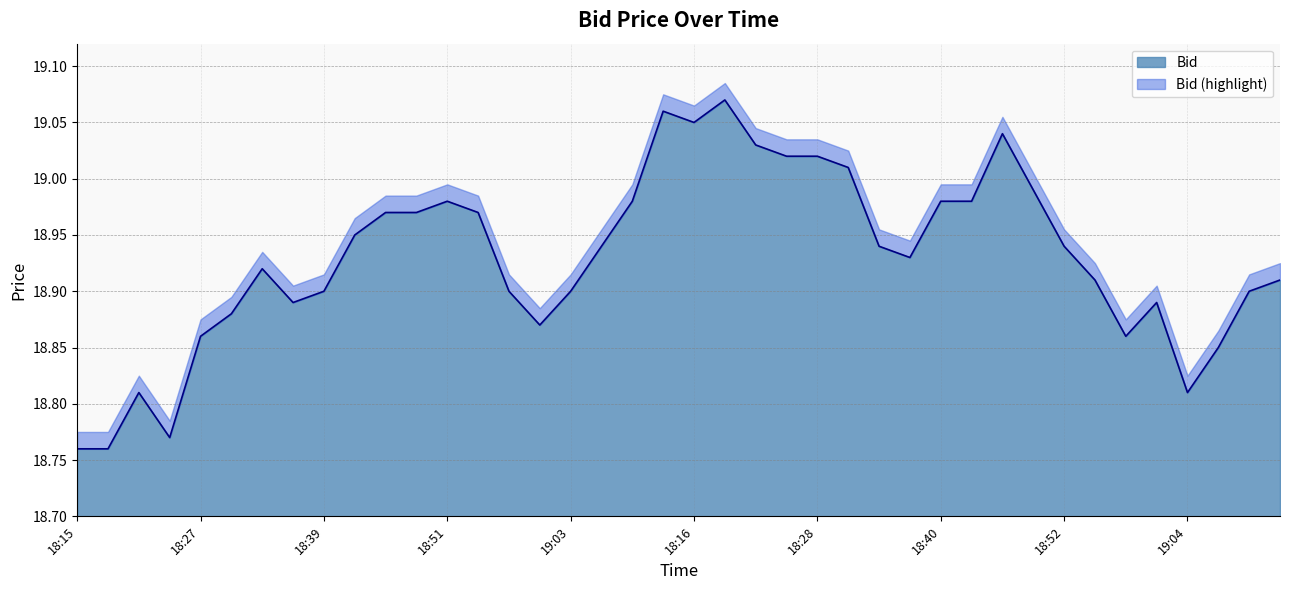

Does the chart have visible grid lines?

Yes